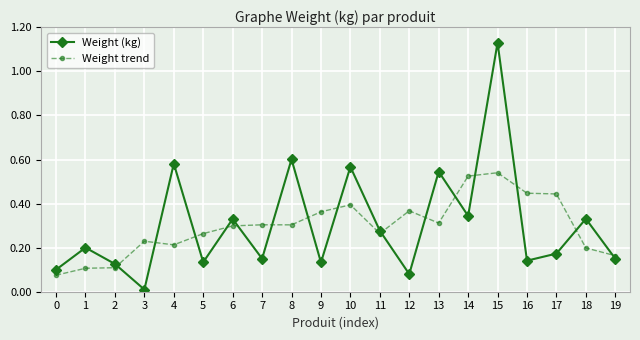

True or false: Weight (kg) has a value of 0.3 at 6.

True